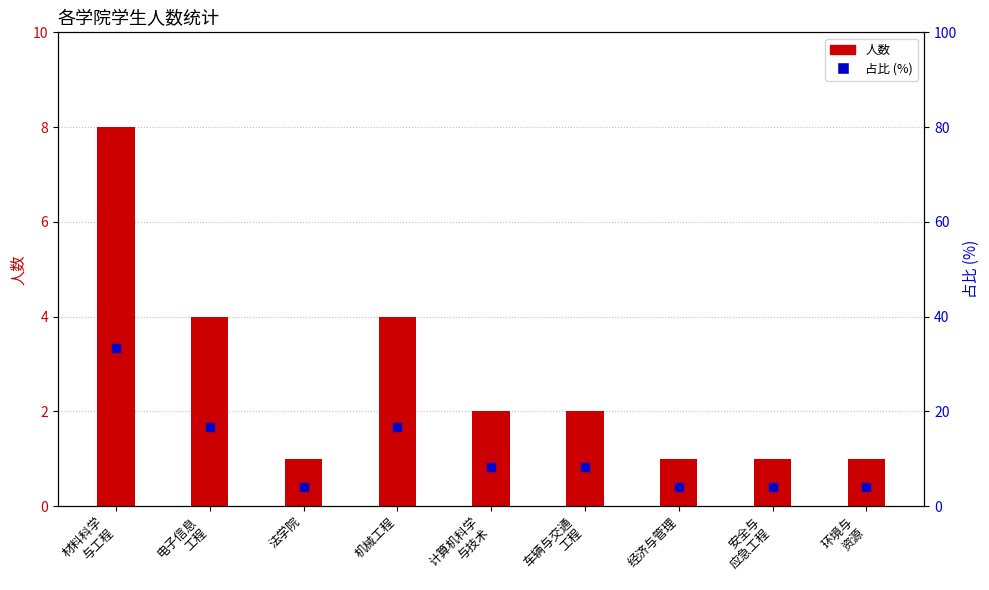

Is it true that 占比% equals 4.2 at 法学院?

True